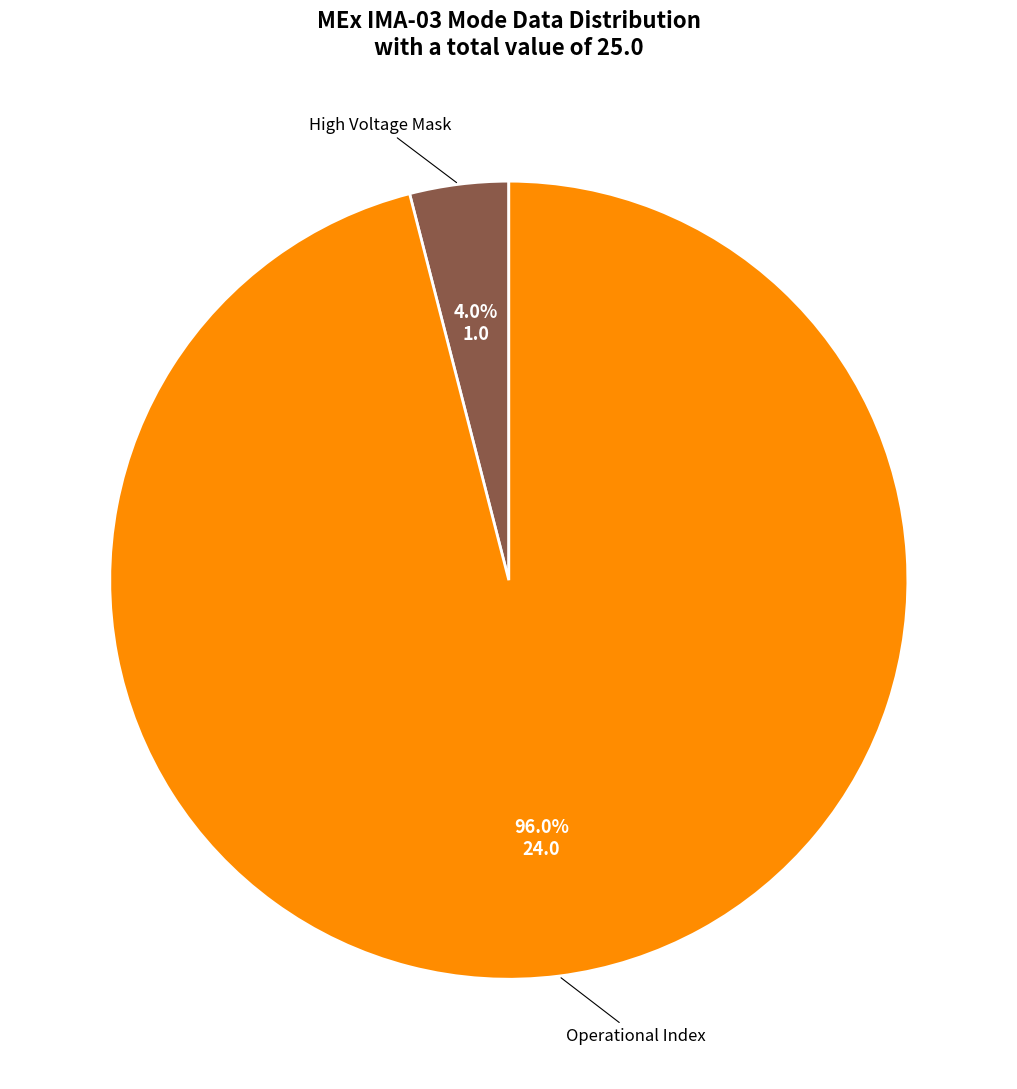

Is there a majority slice in this chart?

Yes